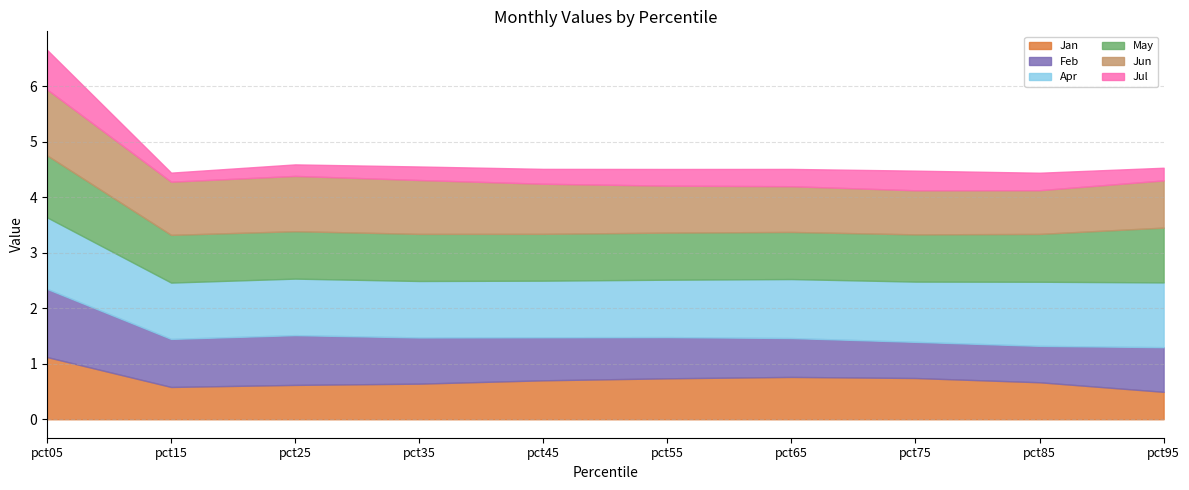

What is the average value of the Apr series?

1.1